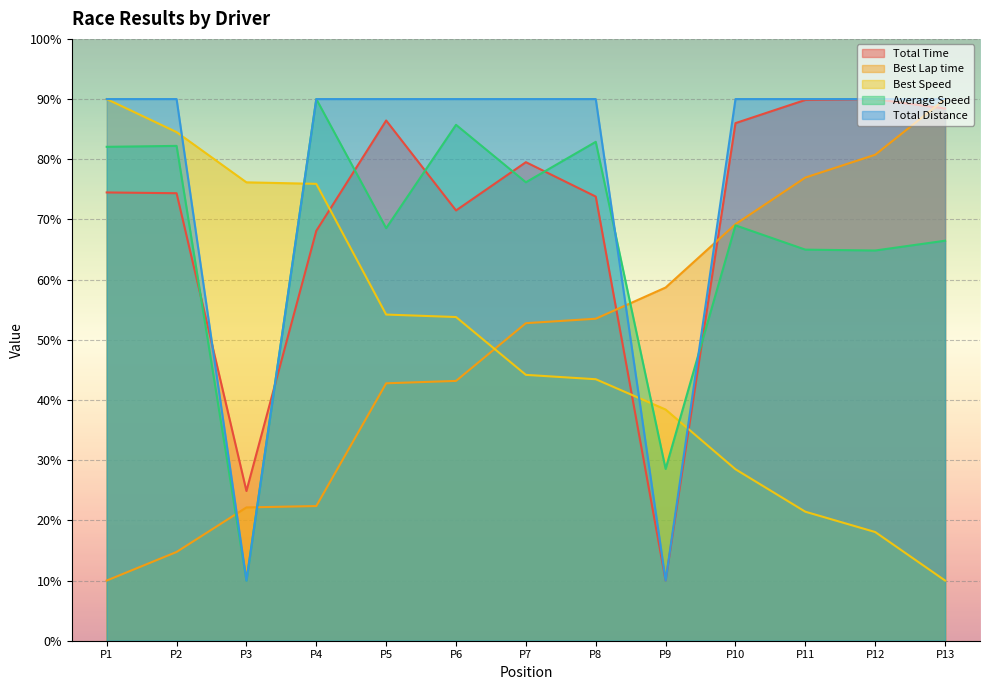

What is the value of the Best Lap time point at the 12th from the left?

80.8